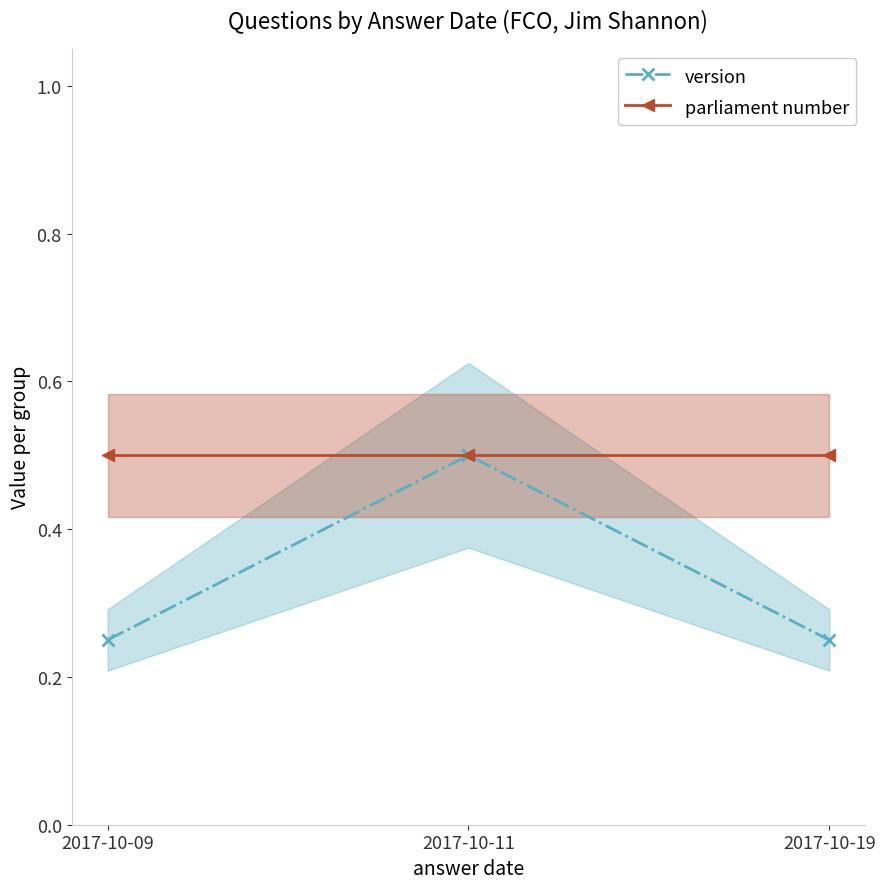

The value of parliament number at 2017-10-19 is 0.7. True or false?

False